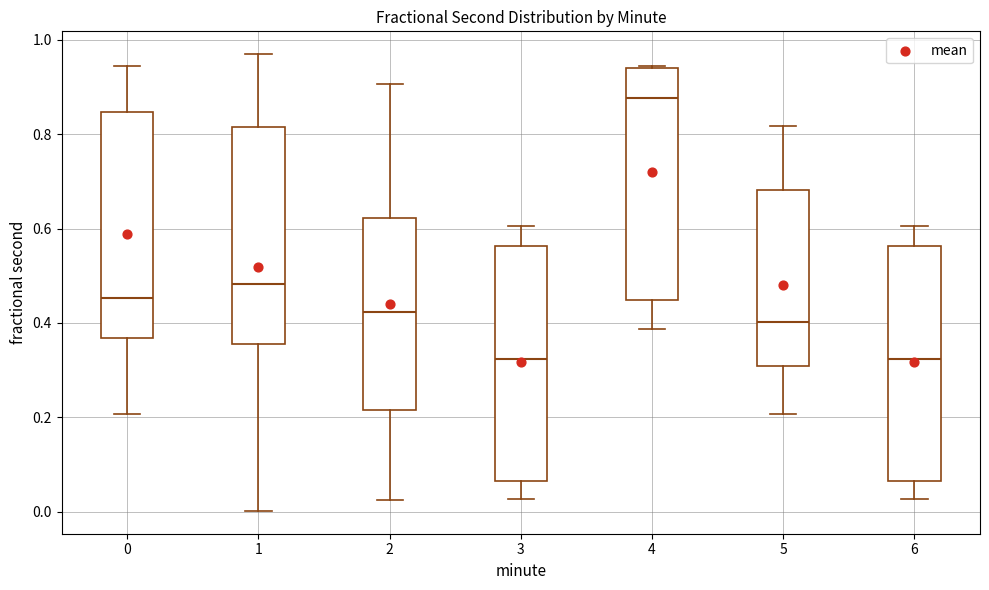

Reading left to right, read every box against the y-axis: the position of its median line, the range the box covers, and the ends of its whiskers. The values are not printed on the chart, so give them approximately, as read against the axis.

0: median 0.46, box 0.36 to 0.84, whiskers 0.20 to 0.94
1: median 0.48, box 0.36 to 0.82, whiskers 0.00 to 0.96
2: median 0.42, box 0.22 to 0.62, whiskers 0.02 to 0.90
3: median 0.32, box 0.06 to 0.56, whiskers 0.02 to 0.60
4: median 0.88, box 0.44 to 0.94, whiskers 0.38 to 0.94
5: median 0.40, box 0.30 to 0.68, whiskers 0.20 to 0.82
6: median 0.32, box 0.06 to 0.56, whiskers 0.02 to 0.60